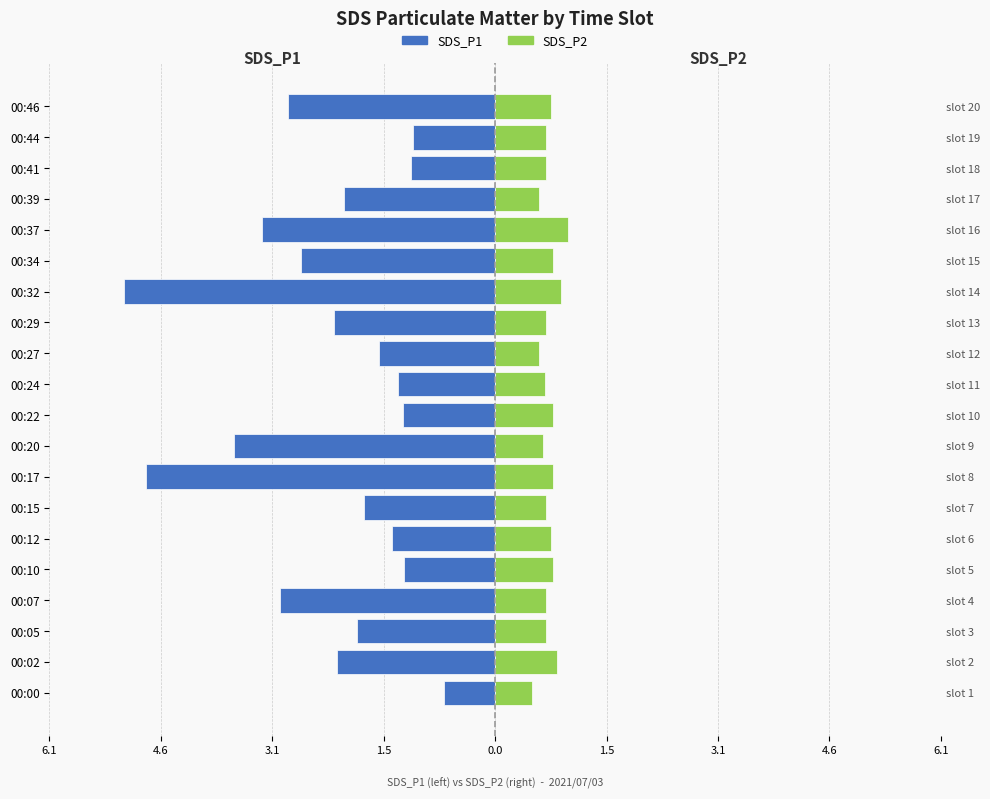

What is the sum of the SDS_P2 values at 00:00 and 00:22?

1.3